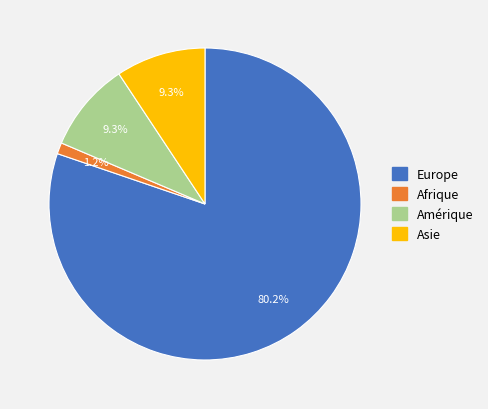

Count the number of slices in the pie.

4